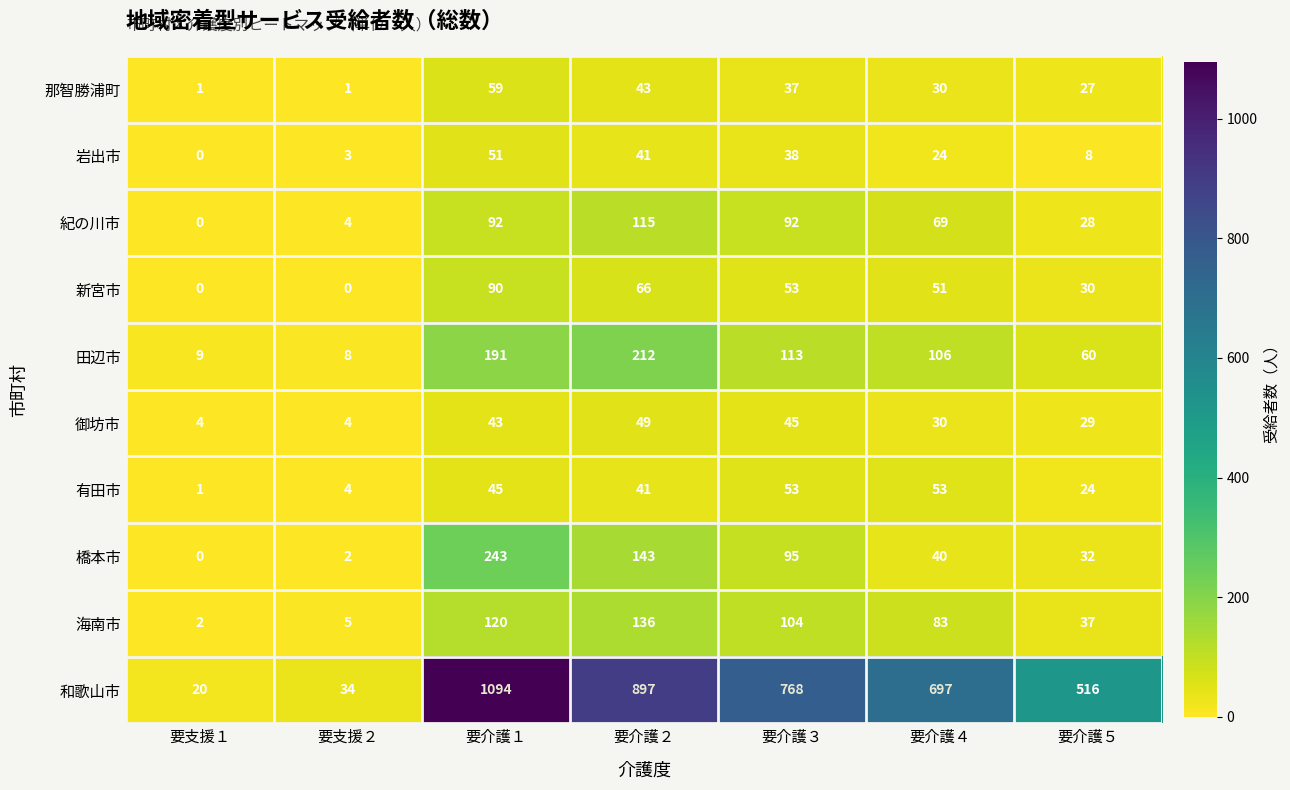

How many data points in 御坊市 are less than 30?

3